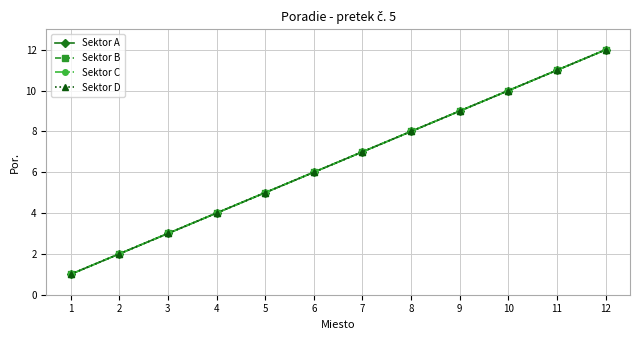

What is the highest value of the Sektor C series?

12